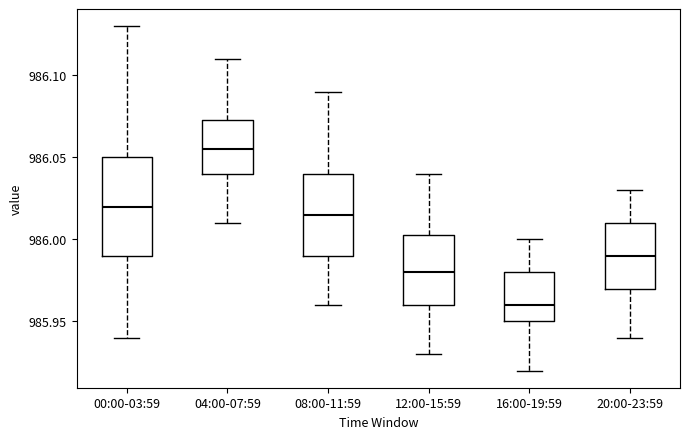

Reading left to right, transcribe this box plot: for each box, give where its median line is, the range the box spans, and where its two whiskers end, as read against the y-axis. The values are not printed on the chart, so give them approximately, as read against the axis.

00:00-03:59: median 986.020, box 985.990 to 986.050, whiskers 985.940 to 986.130
04:00-07:59: median 986.055, box 986.040 to 986.075, whiskers 986.010 to 986.110
08:00-11:59: median 986.015, box 985.990 to 986.040, whiskers 985.960 to 986.090
12:00-15:59: median 985.980, box 985.960 to 986.005, whiskers 985.930 to 986.040
16:00-19:59: median 985.960, box 985.950 to 985.980, whiskers 985.920 to 986.000
20:00-23:59: median 985.990, box 985.970 to 986.010, whiskers 985.940 to 986.030